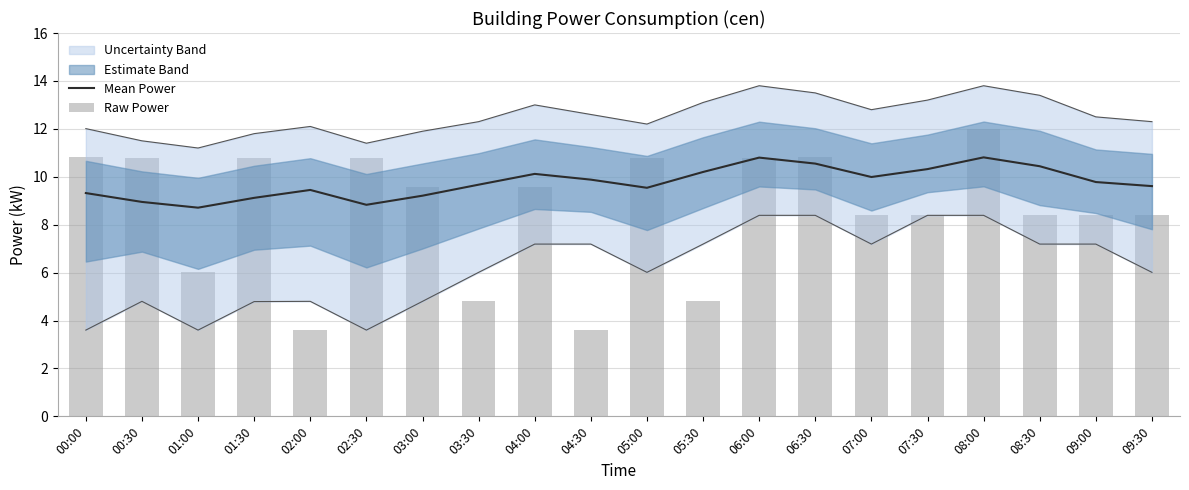

Is it true that Raw Power equals 14.8 at 06:30?

False